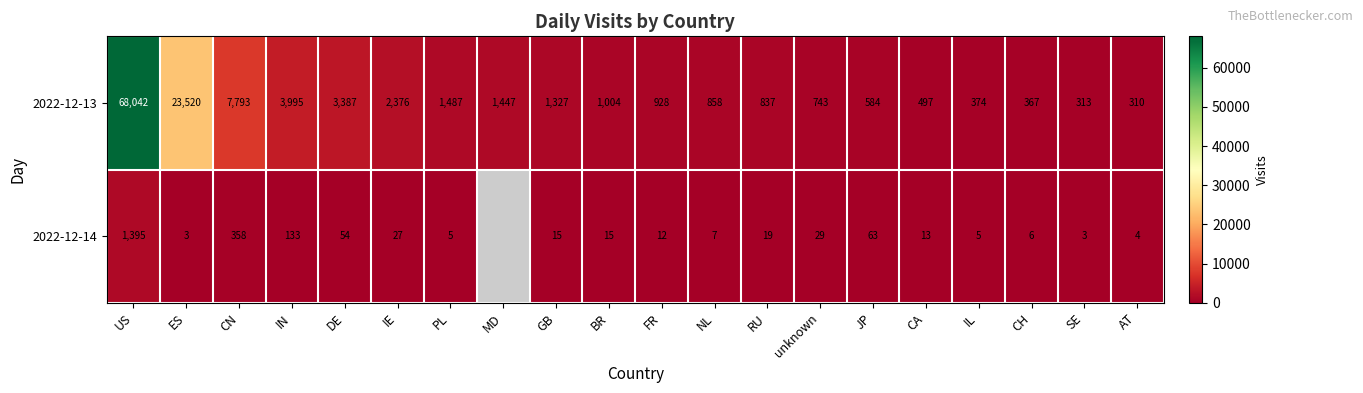

The value of 2022-12-14 at CN is 217. True or false?

False